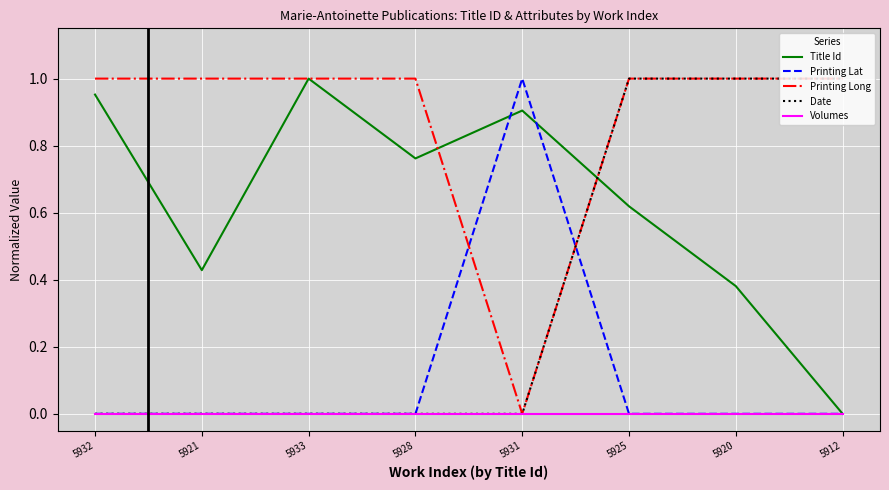

At which category is the sum across all series the highest?

5925